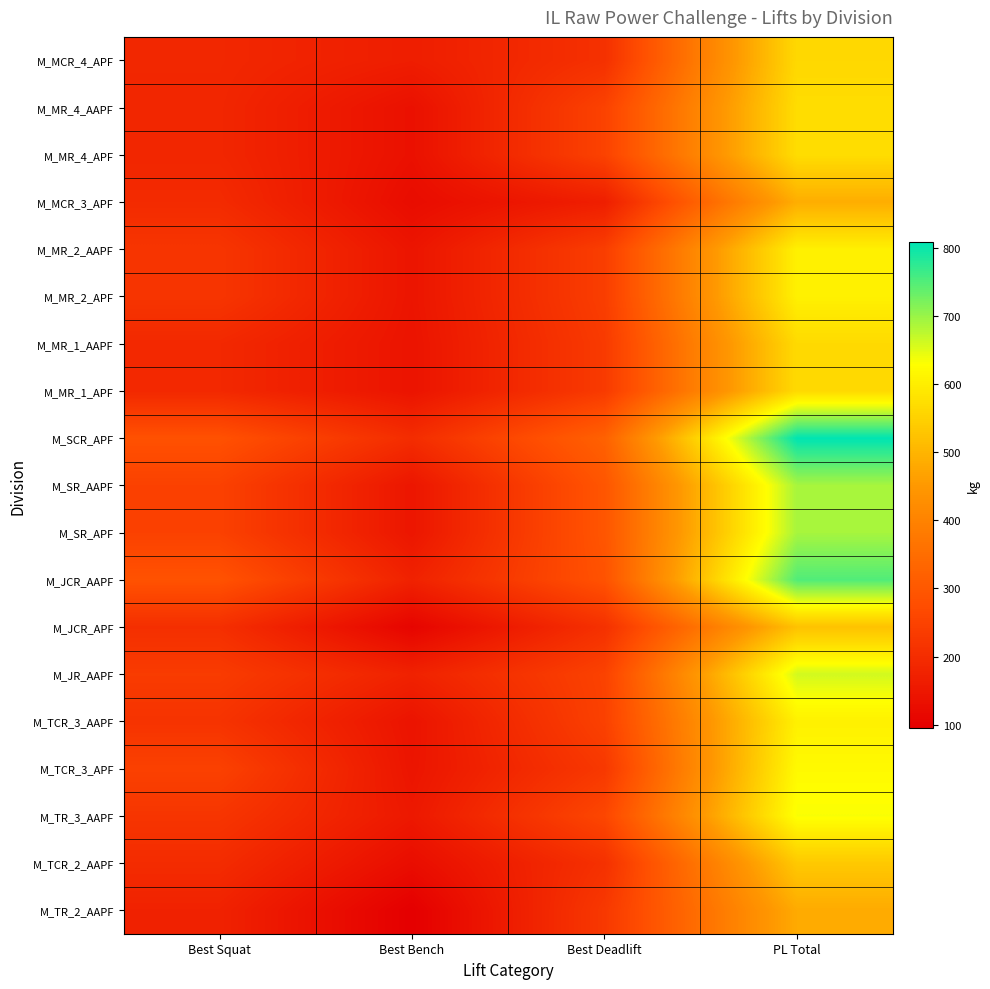

At which category is the sum across all series the highest?

PL Total